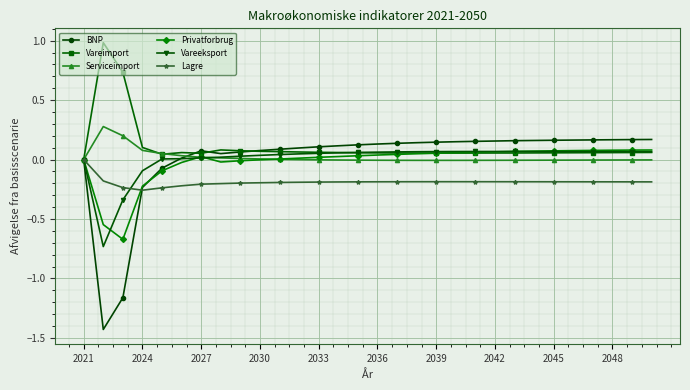

At how many categories does at least one series exceed -1?

30